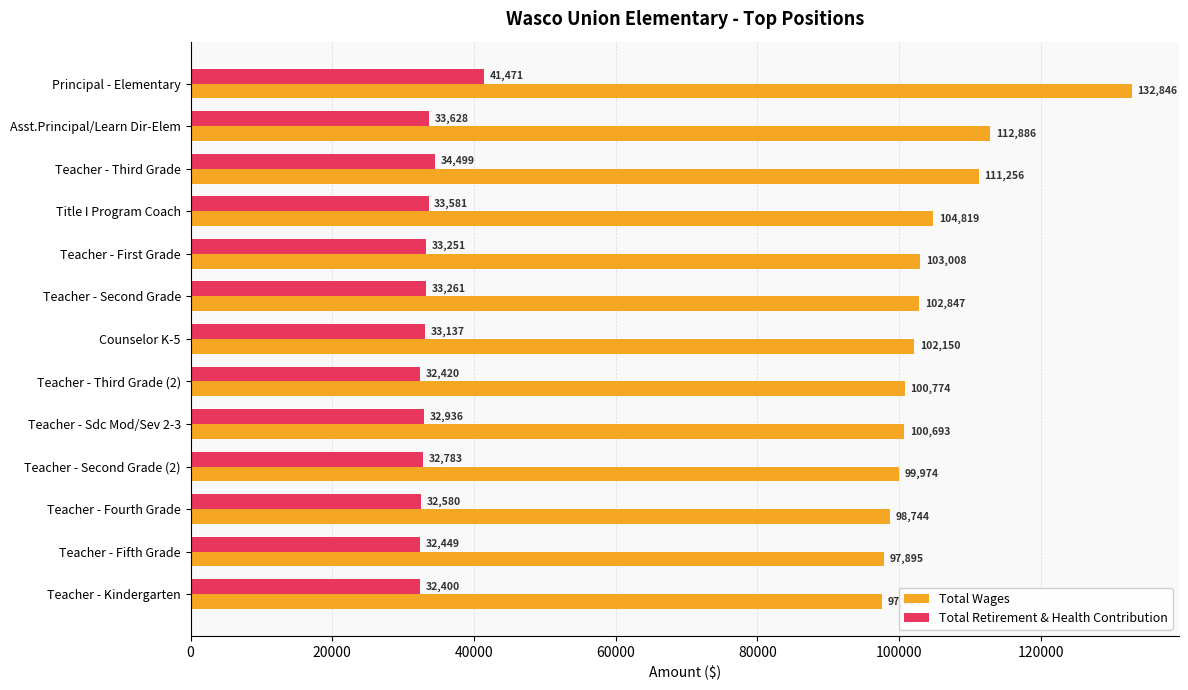

Between Title I Program Coach and Teacher - Kindergarten, which series saw the biggest shift?

Total Wages